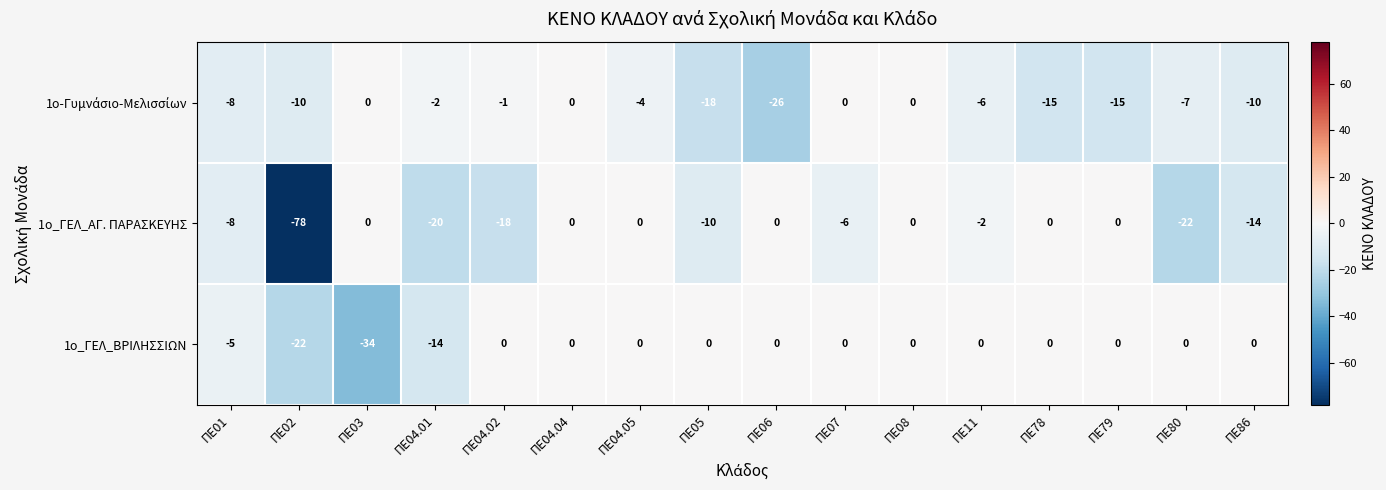

What is the difference between the 1ο_ΓΕΛ_ΑΓ. ΠΑΡΑΣΚΕΥΗΣ values at ΠΕ08 and ΠΕ02?

78